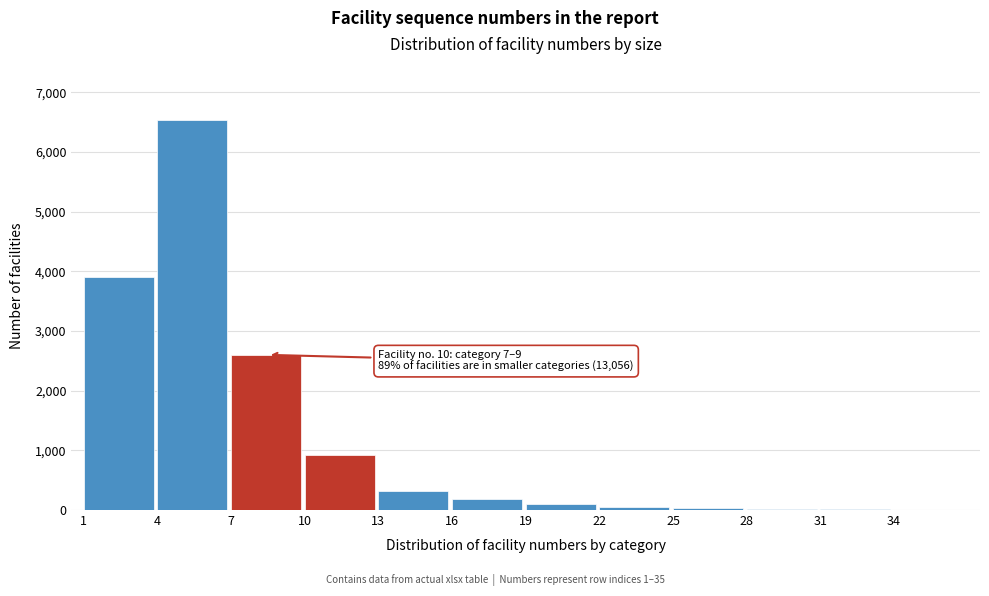

The value at 7 is 993. True or false?

False